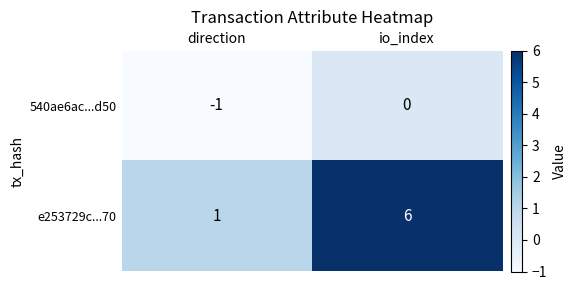

At how many categories does at least one series exceed 0?

2